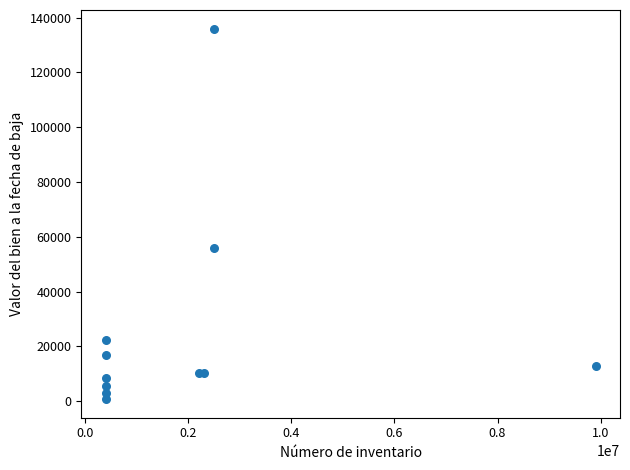

What Y value in the scatter plot is closest to 68387?

56000.0